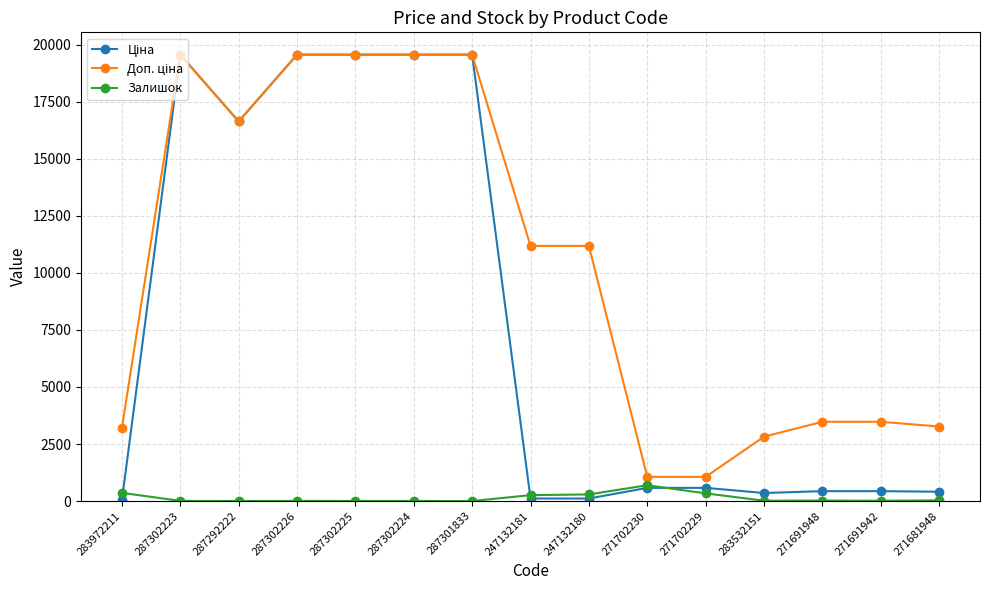

Is this an area chart (filled region under the line)?

No